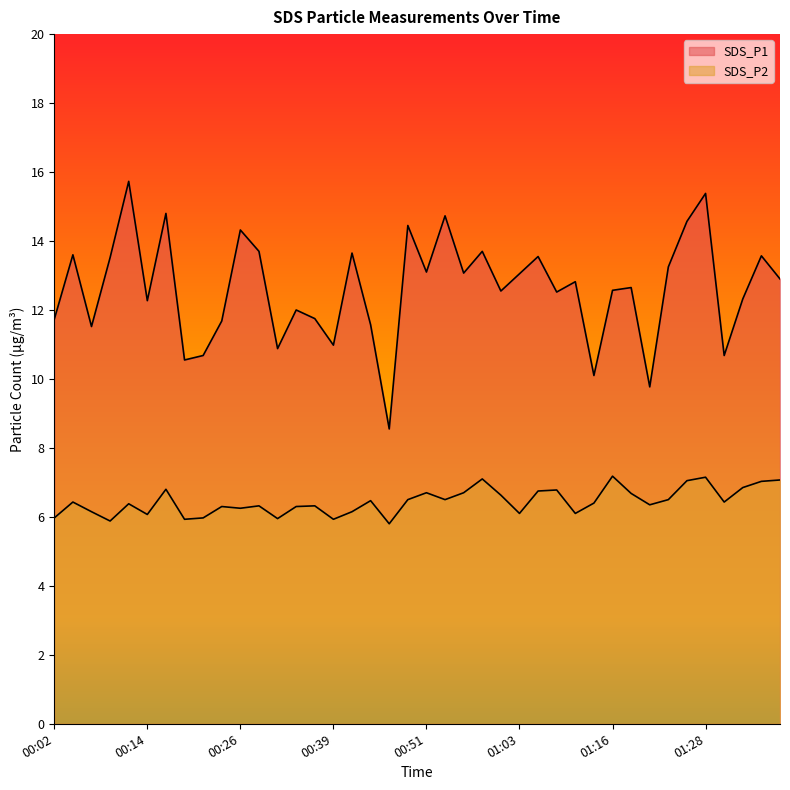

Reading right to left, list all the values displayed in this chart.

SDS_P1: 01:38=12.9	01:36=13.6	01:33=12.3	01:31=10.7	01:28=15.4	01:26=14.6	01:23=13.2	01:21=9.8	01:18=12.7	01:16=12.6	01:13=10.1	01:11=12.8	01:08=12.5	01:06=13.6	01:03=13.1	01:01=12.6	00:58=13.7	00:56=13.1	00:54=14.7	00:51=13.1	00:48=14.4	00:46=8.6	00:44=11.6	00:41=13.7	00:39=11.0	00:36=11.8	00:34=12.0	00:31=10.9	00:29=13.7	00:26=14.3	00:24=11.7	00:21=10.7	00:19=10.6	00:16=14.8	00:14=12.3	00:11=15.7	00:09=13.5	00:07=11.5	00:04=13.6	00:02=11.7
SDS_P2: 01:38=7.1	01:36=7.0	01:33=6.8	01:31=6.4	01:28=7.2	01:26=7.0	01:23=6.5	01:21=6.3	01:18=6.7	01:16=7.2	01:13=6.4	01:11=6.1	01:08=6.8	01:06=6.8	01:03=6.1	01:01=6.6	00:58=7.1	00:56=6.7	00:54=6.5	00:51=6.7	00:48=6.5	00:46=5.8	00:44=6.5	00:41=6.2	00:39=5.9	00:36=6.3	00:34=6.3	00:31=6.0	00:29=6.3	00:26=6.2	00:24=6.3	00:21=6.0	00:19=5.9	00:16=6.8	00:14=6.1	00:11=6.4	00:09=5.9	00:07=6.2	00:04=6.4	00:02=6.0